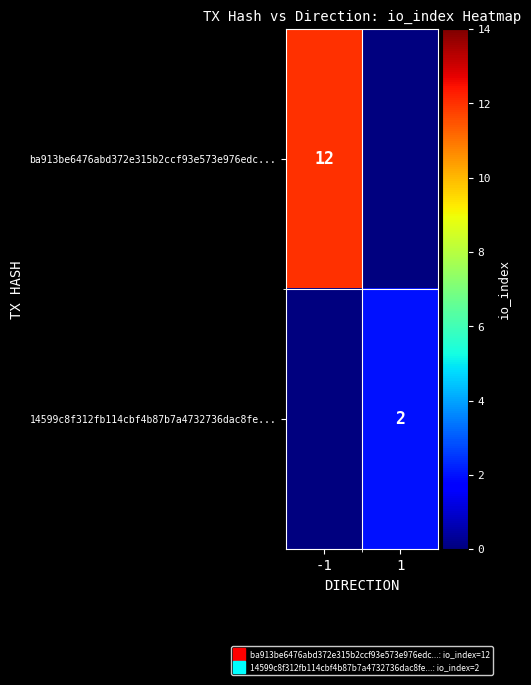

Is it true that ba913be6476abd372e315b2ccf93e573e976edc... equals 17 at -1?

False